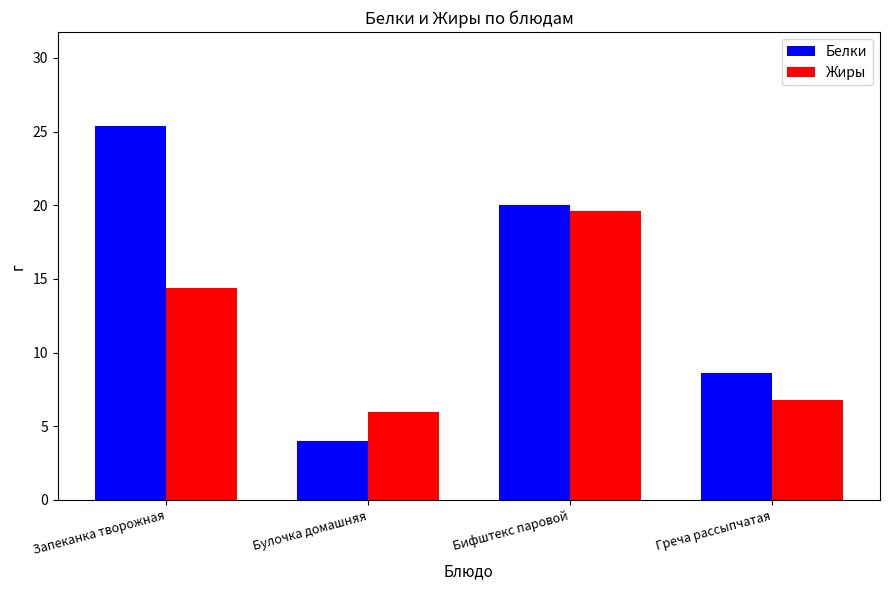

The value of Белки at Греча рассыпчатая is 8.6. True or false?

True